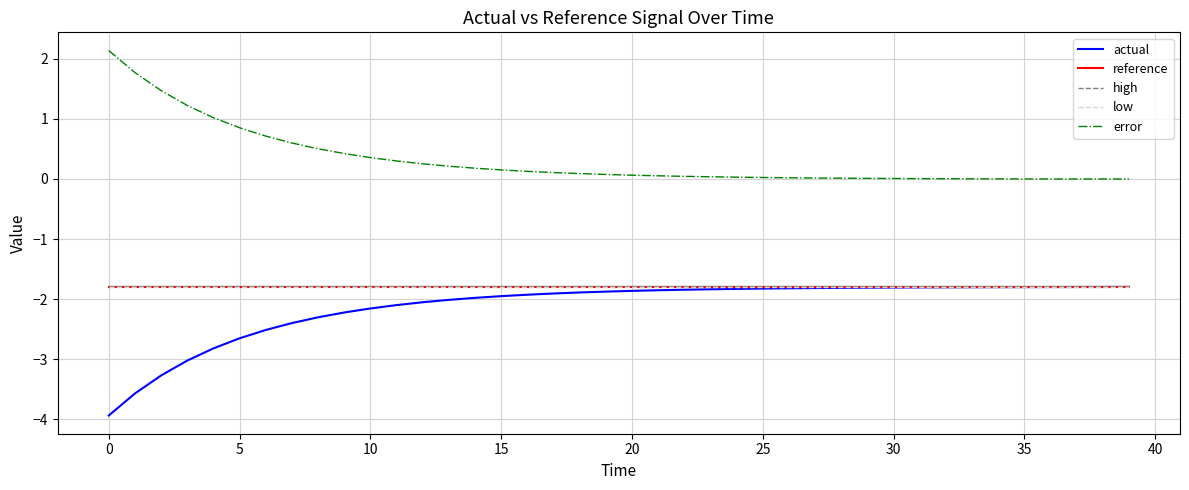

Which series has the largest total across all categories?

error